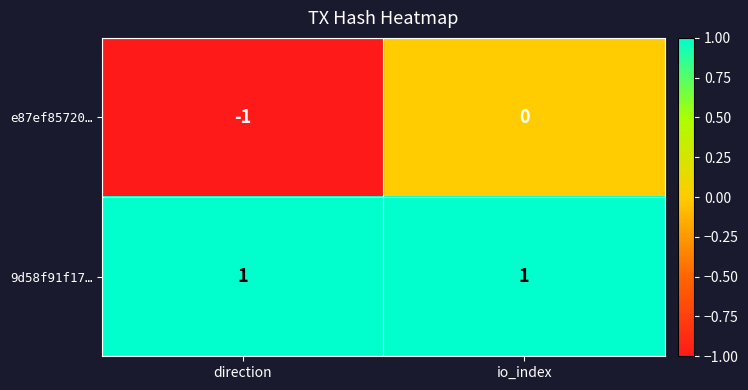

Which series has the largest total across all categories?

9d58f91f17…